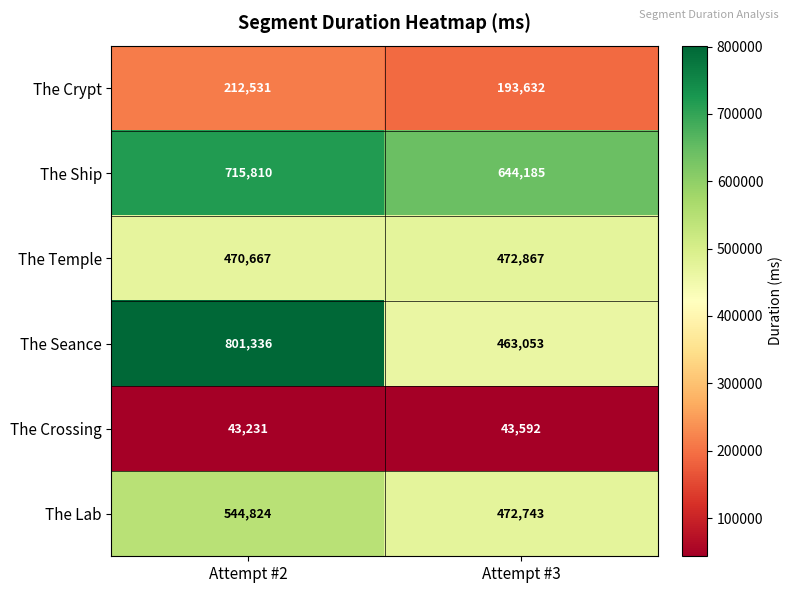

How many values in the The Temple series are below 472867?

1